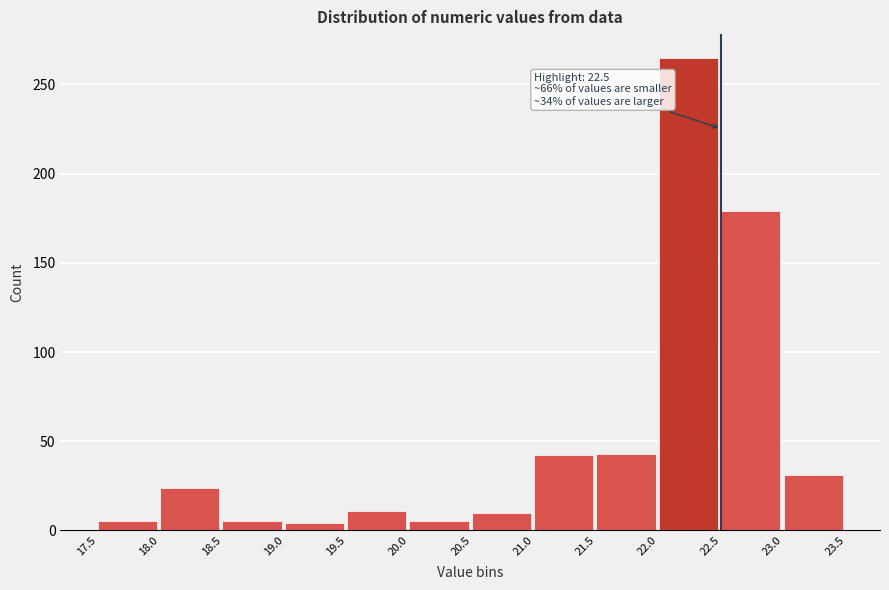

Over which range of the x-axis is the bar tallest?

22.0 to 22.5